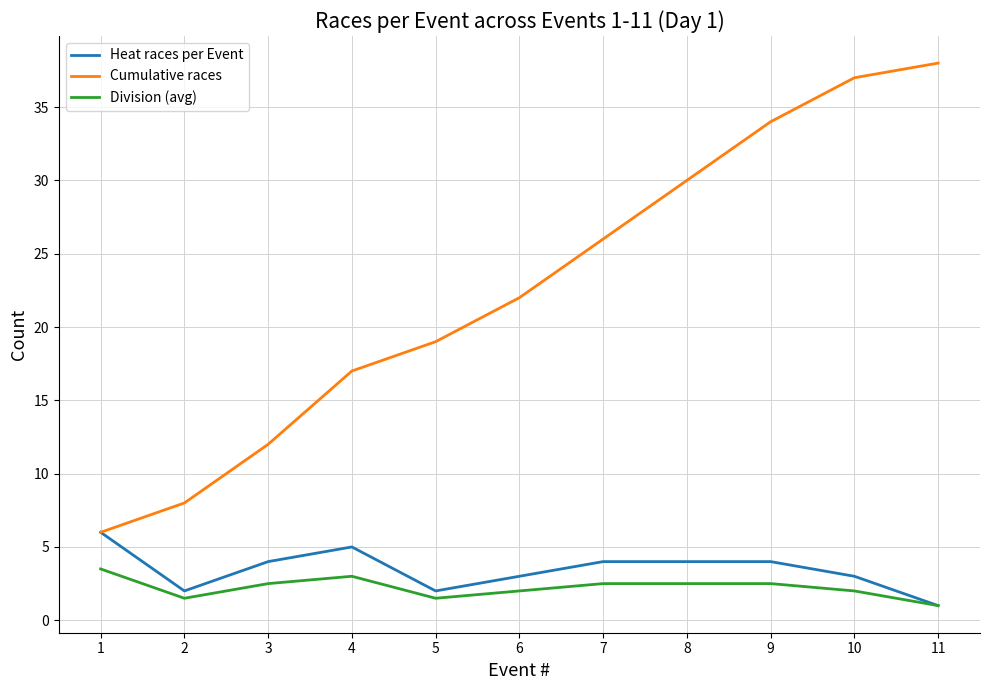

Reading left to right, extract all data points from this chart.

Heat races per Event: 1=6.0	2=2.0	3=4.0	4=5.0	5=2.0	6=3.0	7=4.0	8=4.0	9=4.0	10=3.0	11=1.0
Cumulative races: 1=6.0	2=8.0	3=12.0	4=17.0	5=19.0	6=22.0	7=26.0	8=30.0	9=34.0	10=37.0	11=38.0
Division (avg): 1=3.5	2=1.5	3=2.5	4=3.0	5=1.5	6=2.0	7=2.5	8=2.5	9=2.5	10=2.0	11=1.0